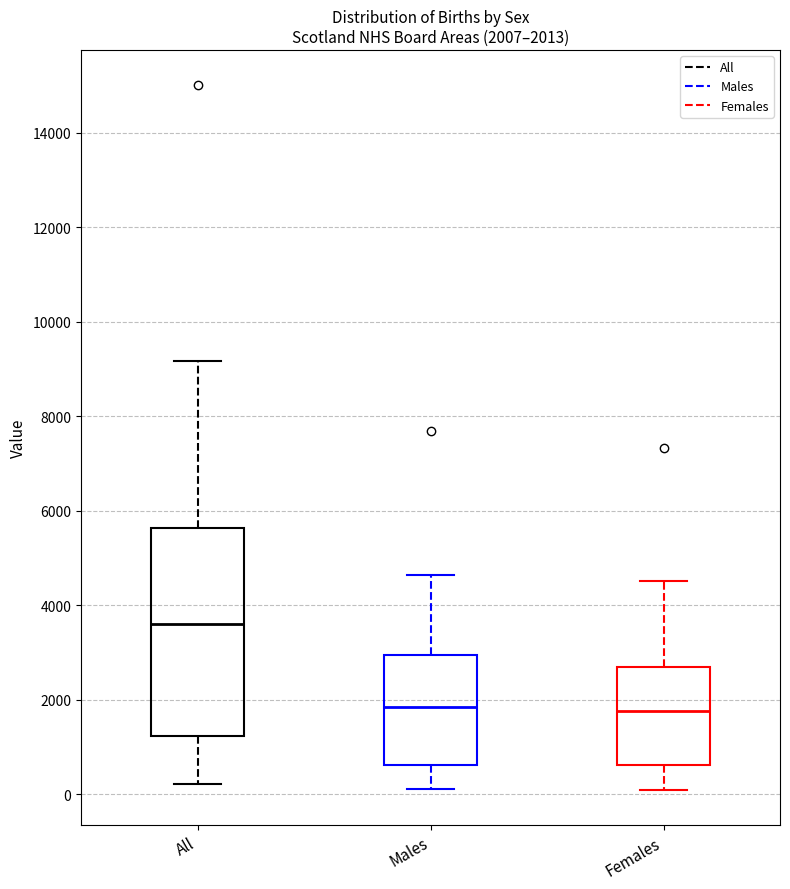

Which box is the tallest, from its lower edge to its upper edge?

All